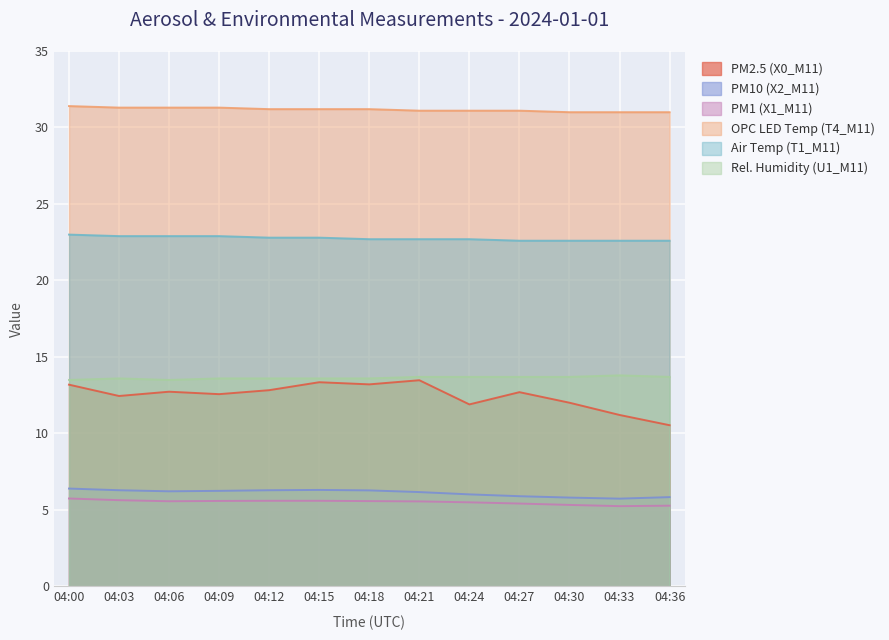

Between 04:00 and 04:18, which series saw the biggest shift?

Air Temp (T1_M11)